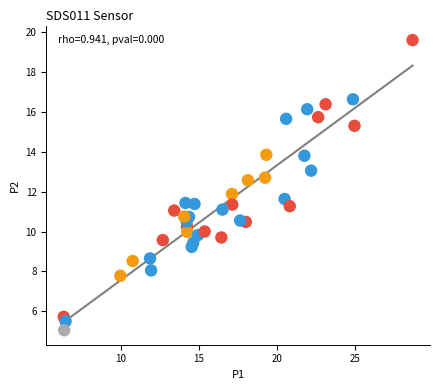

What is the range of X values (max minus min)?

22.4